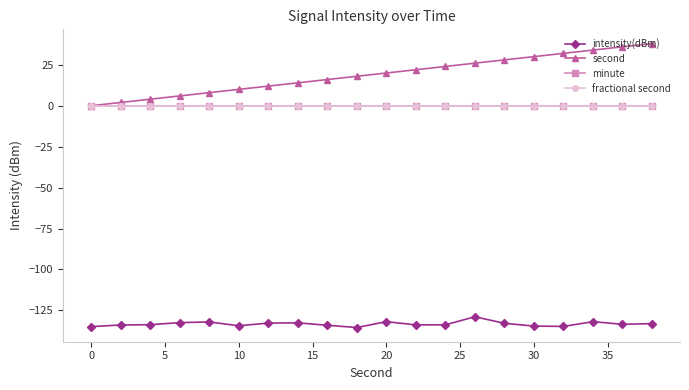

How many categories are shown in the chart?

20